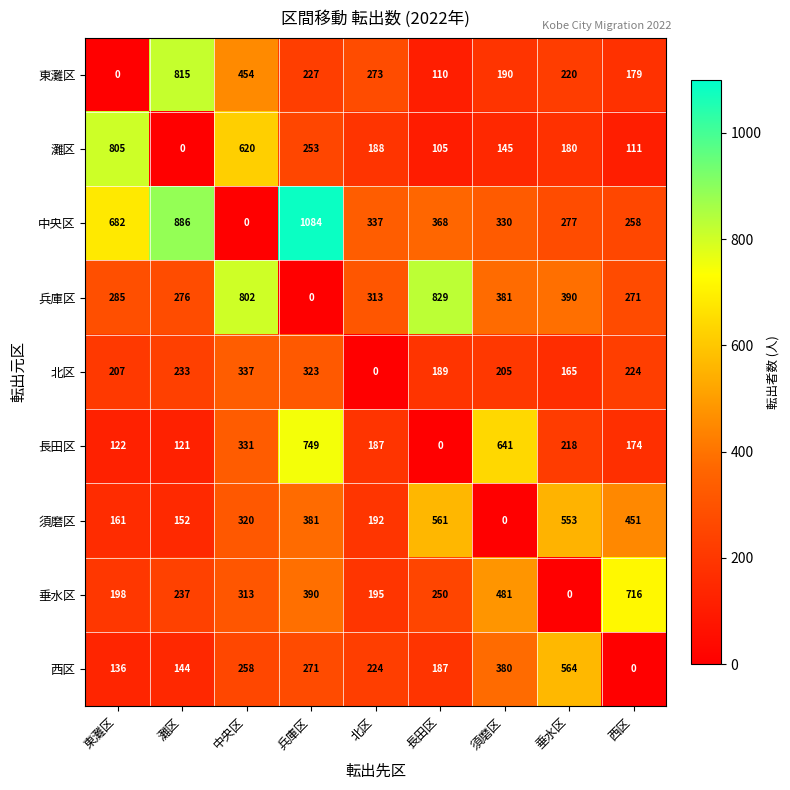

At which label does 西区 reach its peak?

垂水区